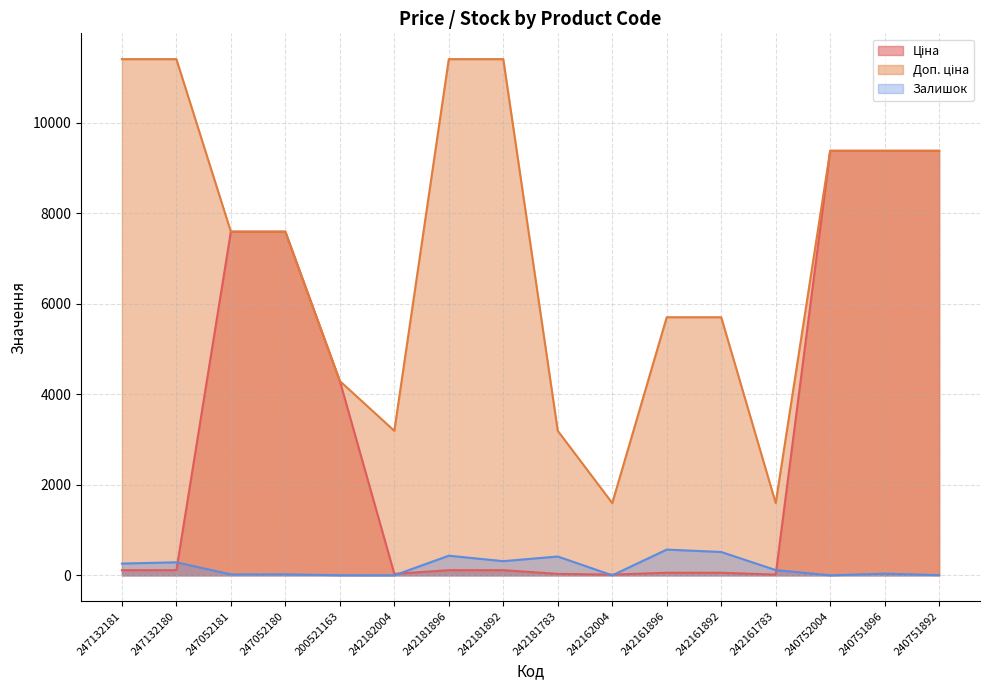

Which series has the widest spread of values?

Доп. ціна